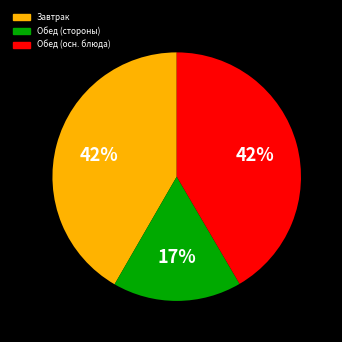

Is there a majority slice in this chart?

No